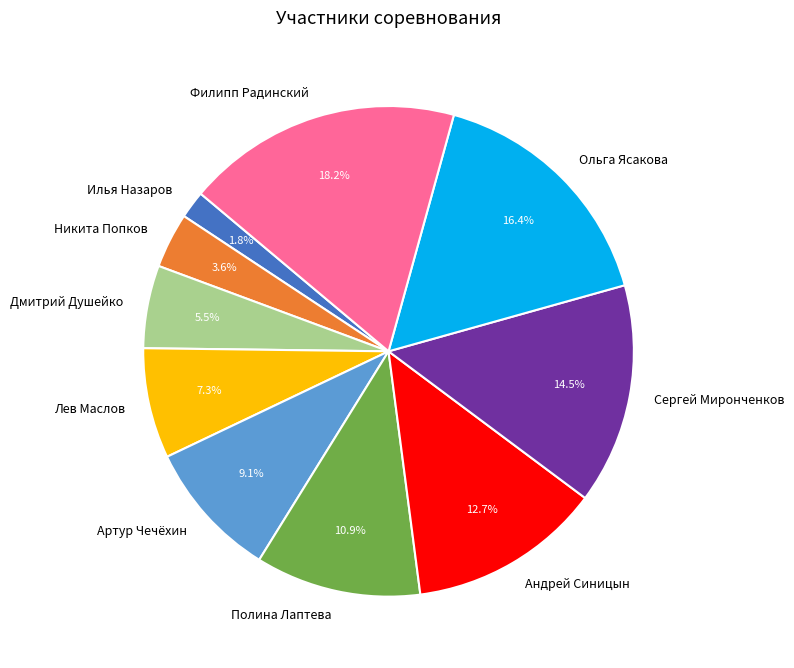

What percentage is the Ольга Ясакова slice, to the nearest percent?

16%